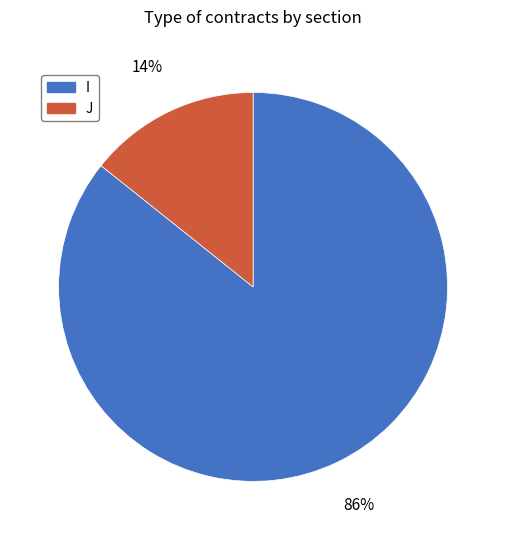

What percentage is the I slice, to the nearest percent?

86%